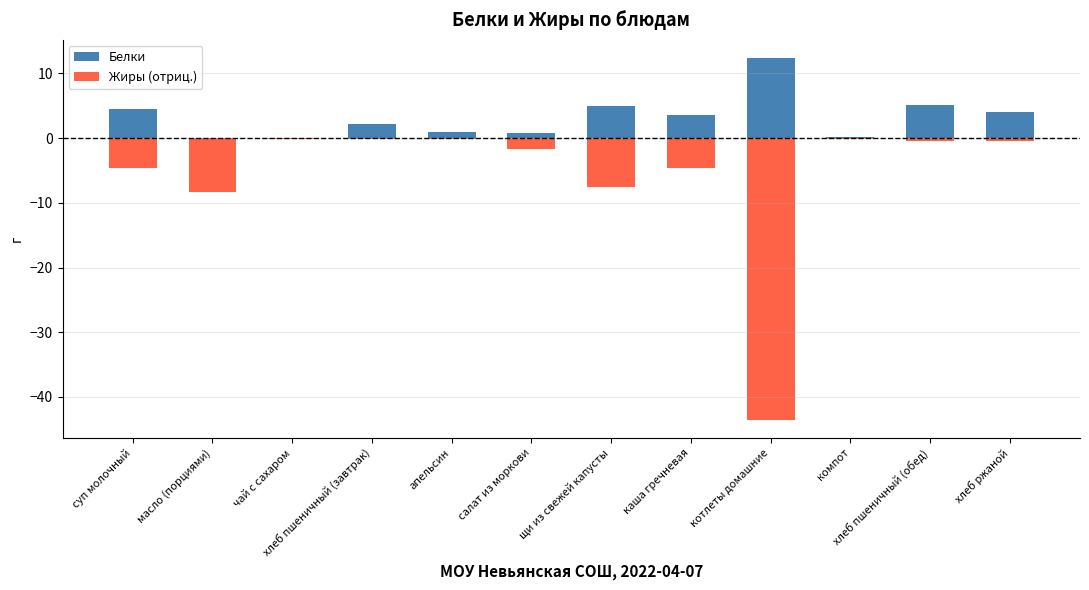

The value of Жиры (отриц.) at хлеб ржаной is -0.7. True or false?

False